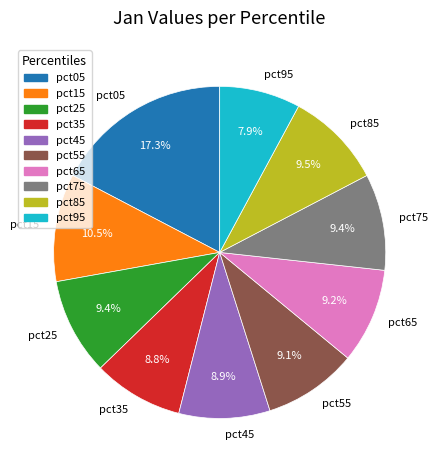

To the nearest percent, what portion does pct45 represent?

9%